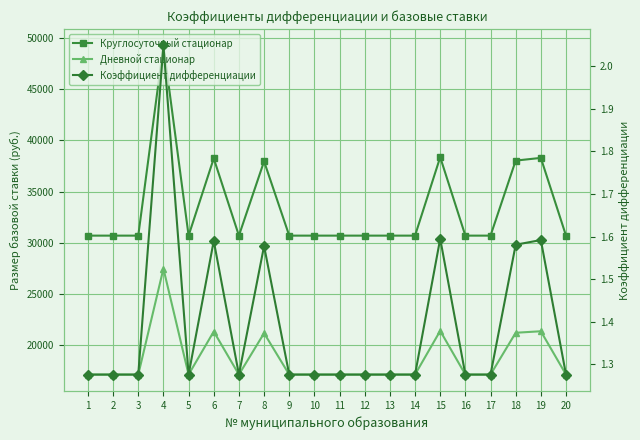

True or false: Дневной стационар has a value of 17104.9 at 9.

True